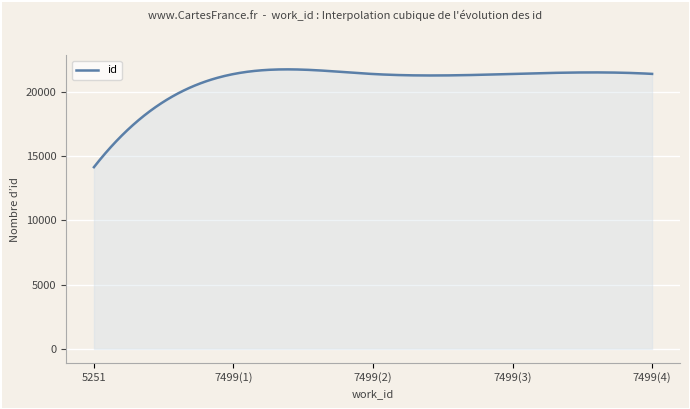

What is the difference between the maximum and minimum values?

7616.5